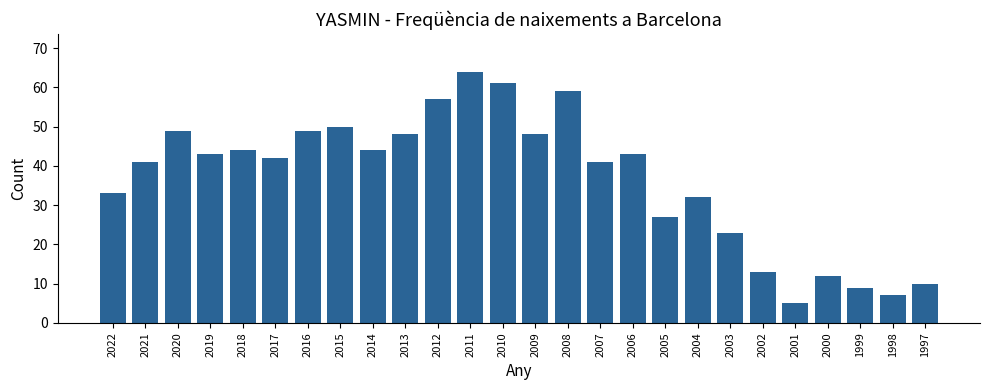

Approximately how many times larger is the value at 2008 compared to 2021?

1.4